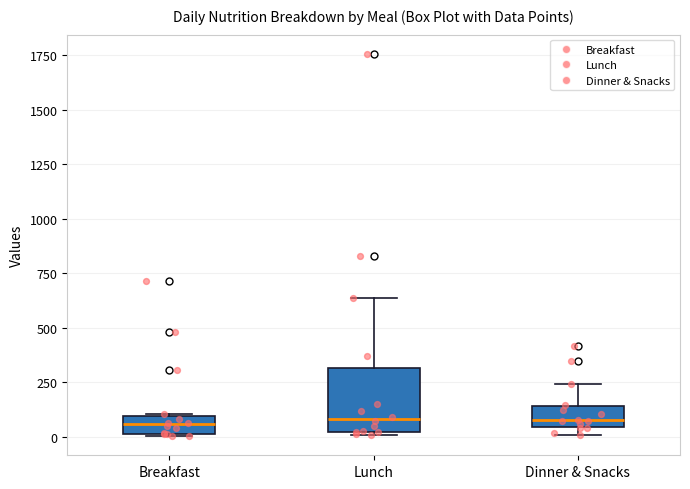

Which box is the tallest, from its lower edge to its upper edge?

Lunch